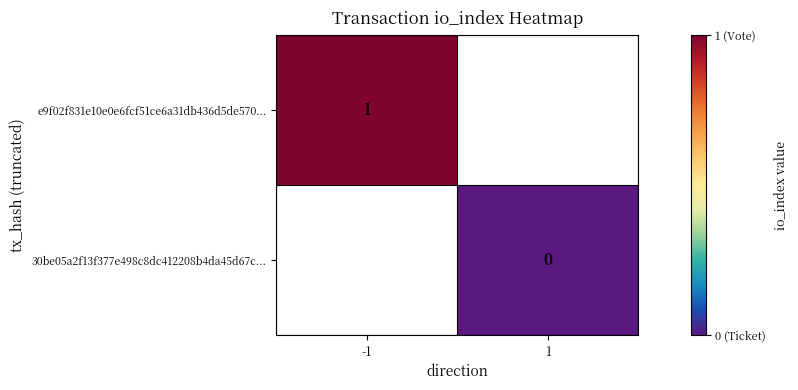

Is the value of e9f02f831e10e0e6fcf51ce6a31db436d5de570... at -1 greater than the value of 30be05a2f13f377e498c8dc412208b4da45d67c... at 1?

Yes